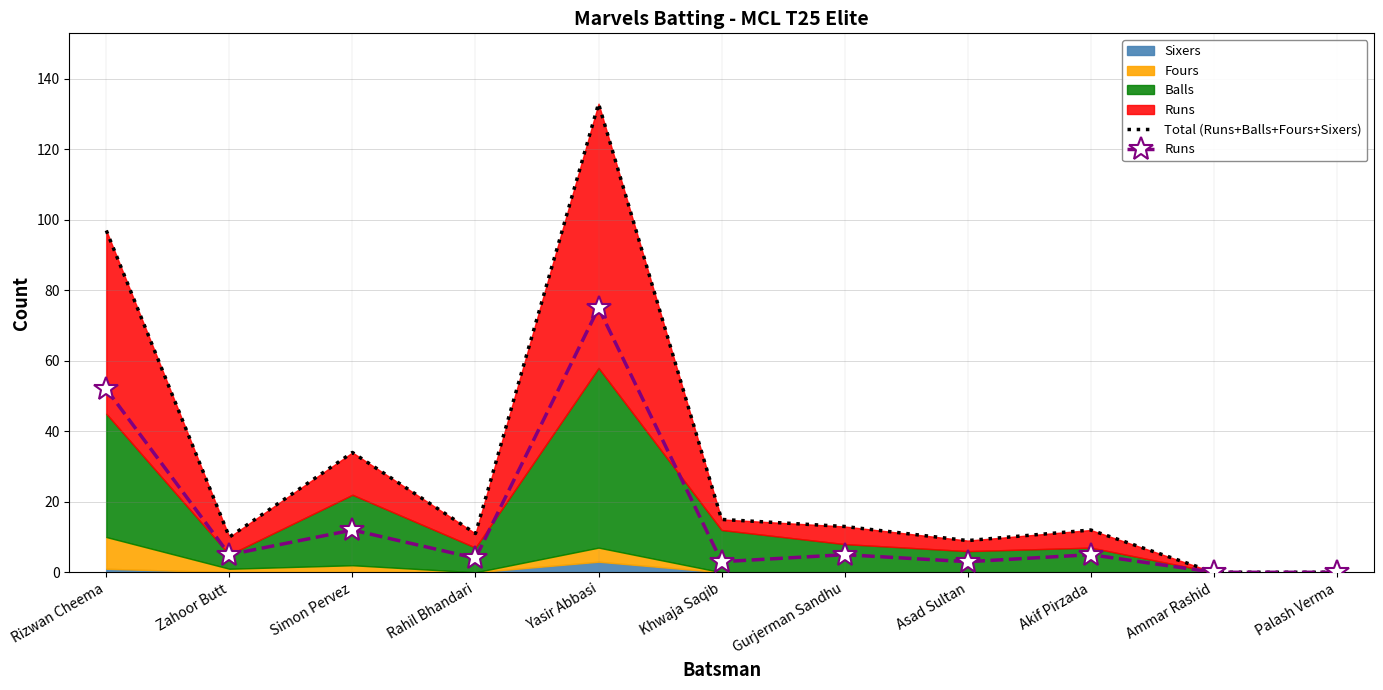

How many values in the Runs series exceed 5?

3